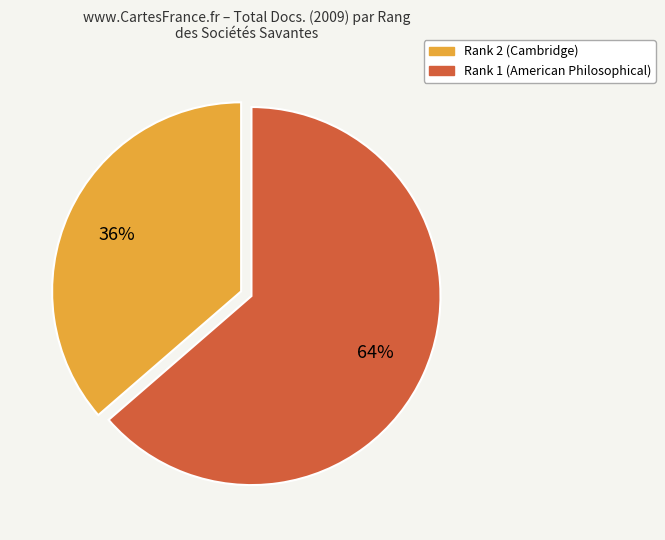

Is the sum of Rank 2 (Cambridge) and Rank 1 (American Philosophical) greater than half?

Yes